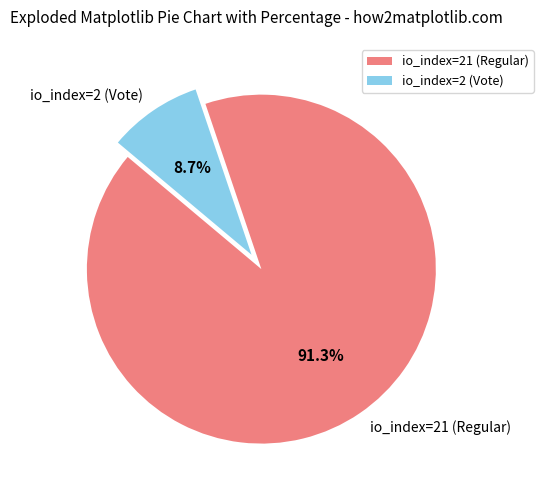

Rank the categories by value from lowest to highest.

io_index=2 (Vote), io_index=21 (Regular)